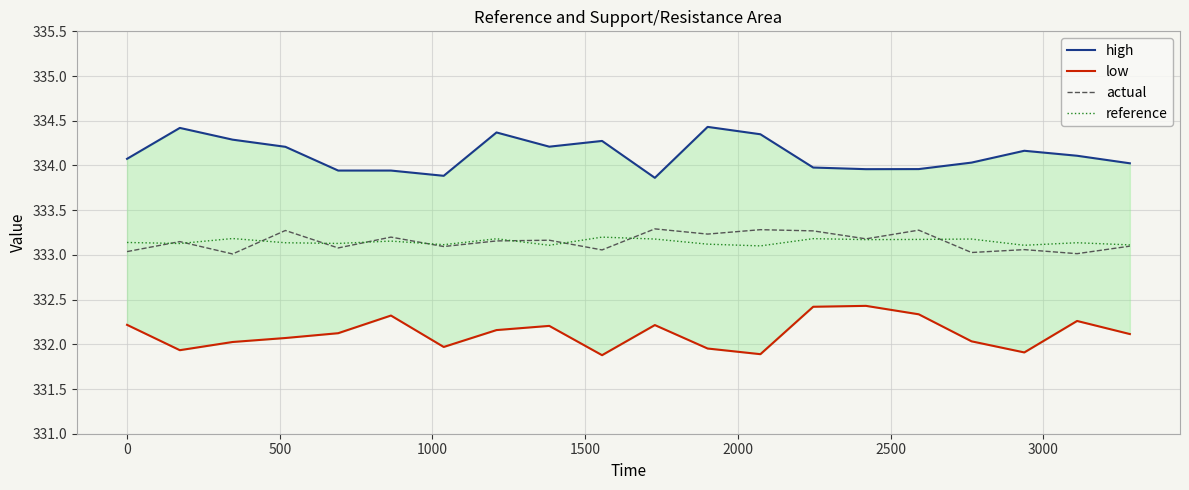

True or false: low and high intersect in this chart.

False